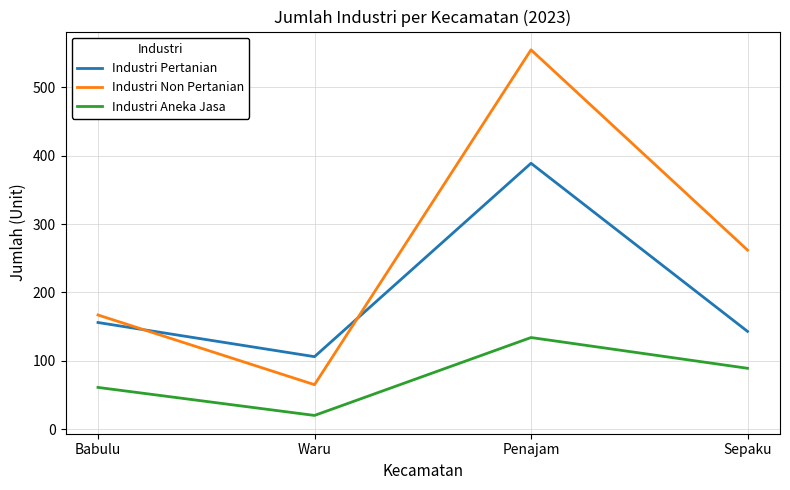

At which label is Industri Aneka Jasa closest to 77?

Sepaku